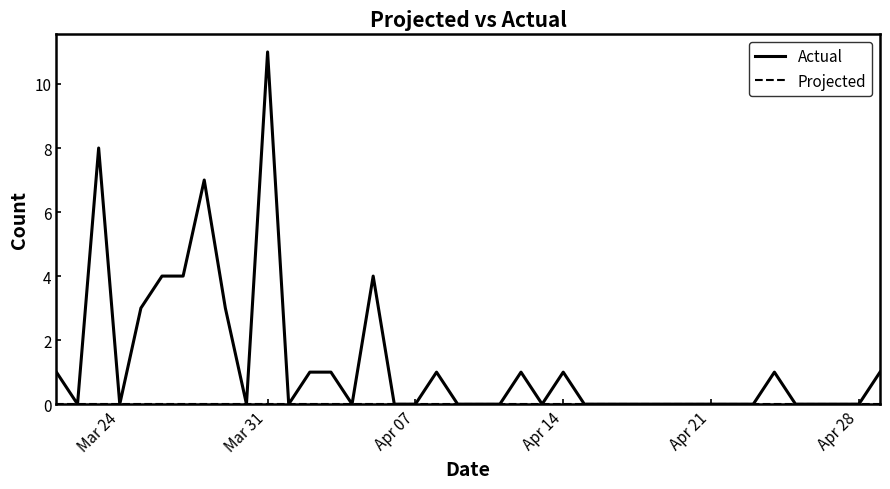

What is the greatest value displayed?

11